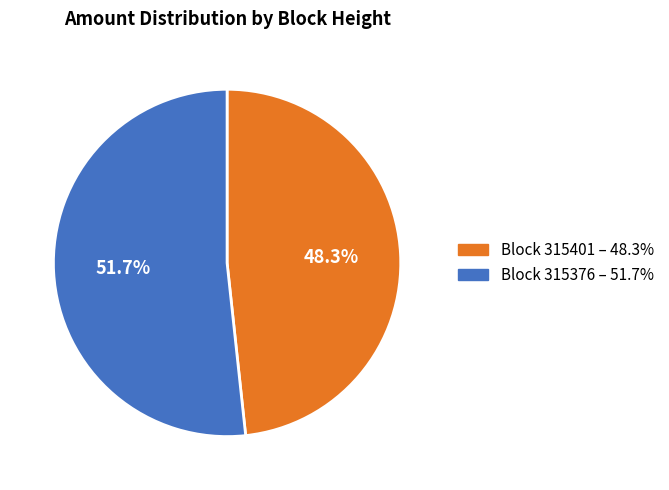

Is there any slice that represents more than half of the pie?

Yes